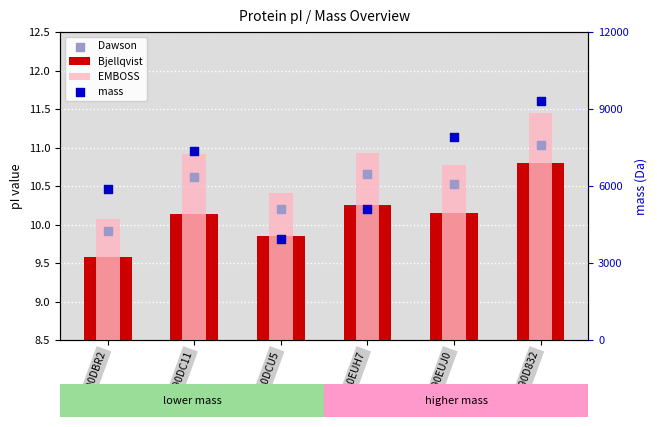

Which series has the largest total across all categories?

mass